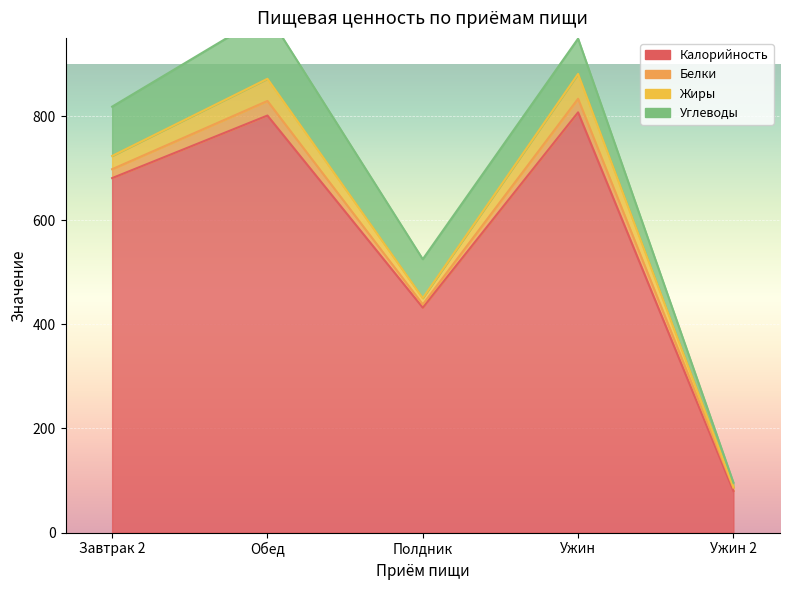

Is the value of Жиры at Ужин greater than the value of Углеводы at Полдник?

No